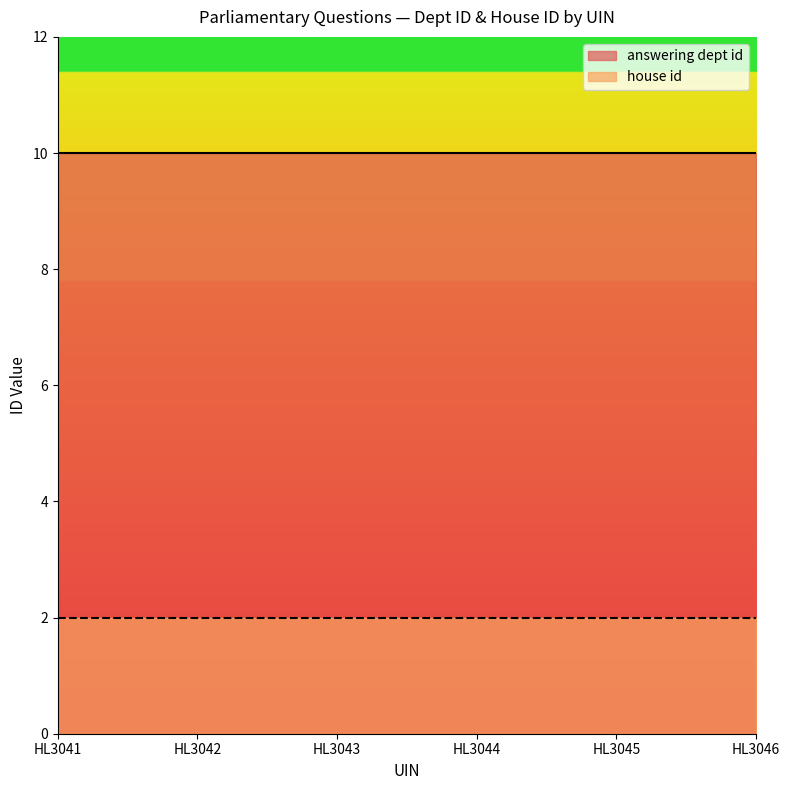

Where is house id nearest to the value 2?

HL3041